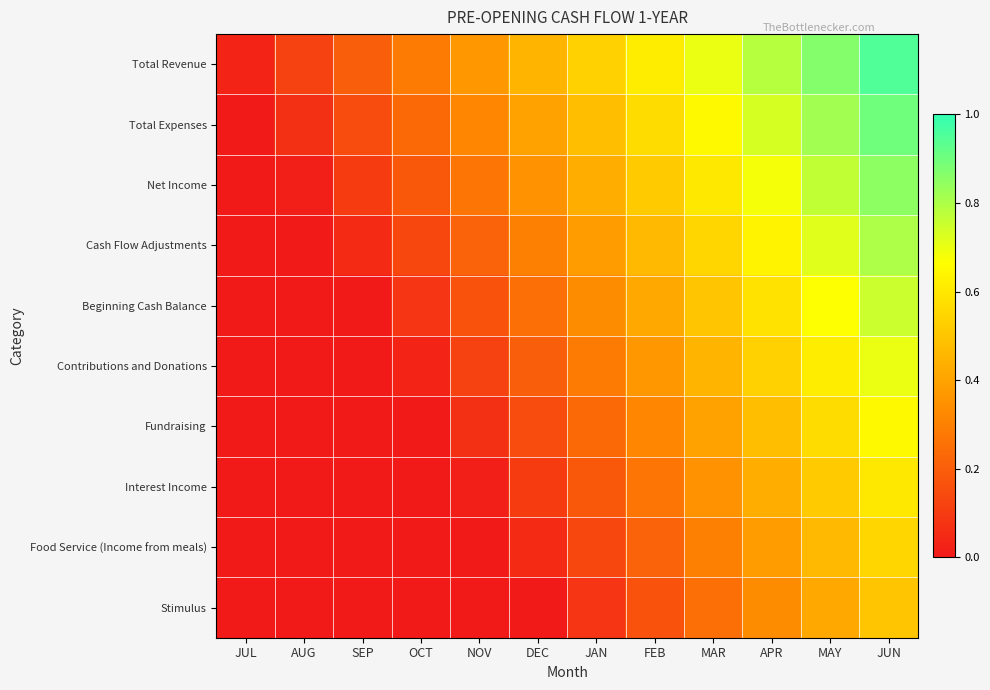

What is the total value across all series at AUG?

0.2